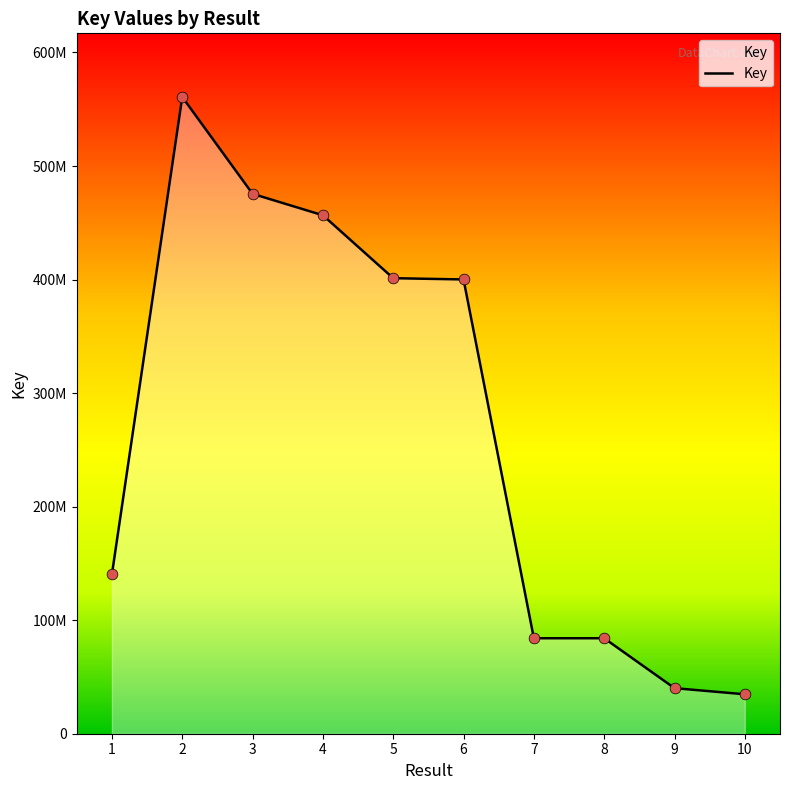

What is the change in value from 7 to 8?

+5